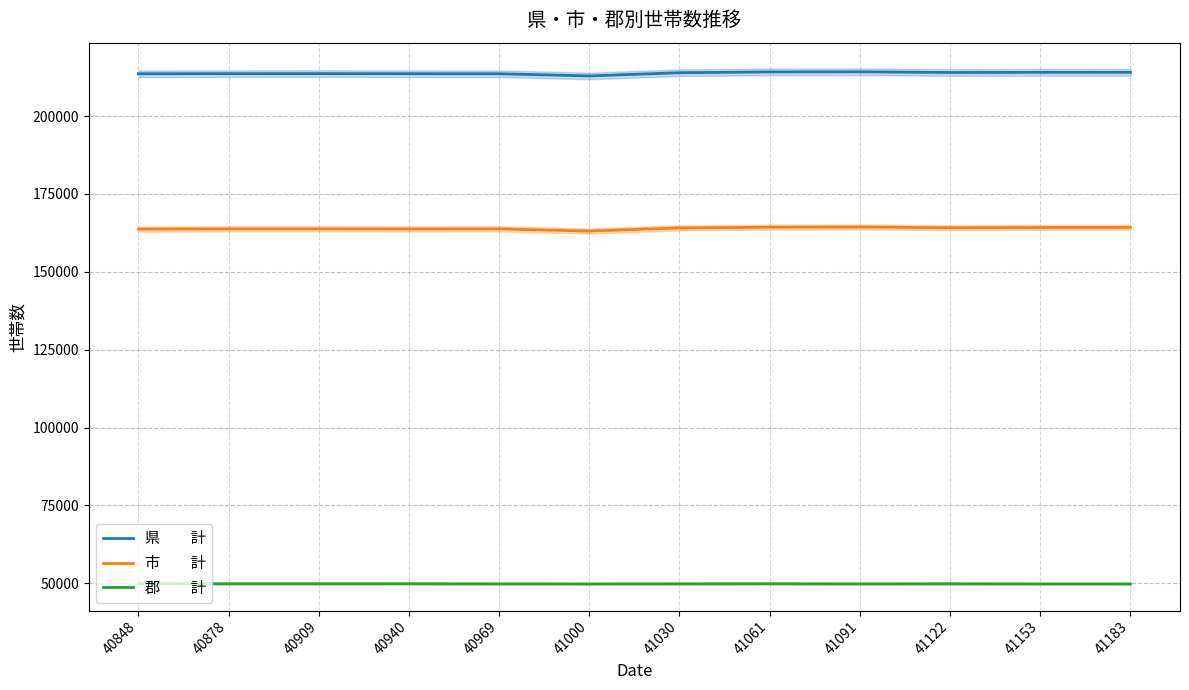

Between 40848 and 41091, which is larger?

41091